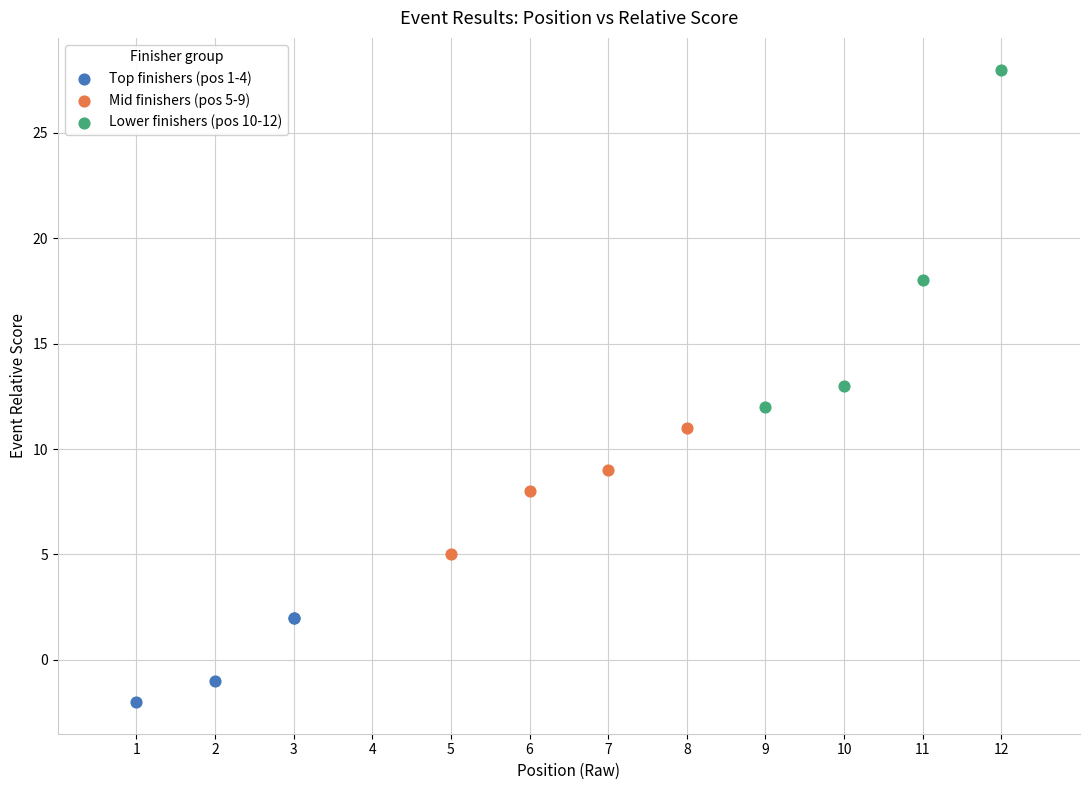

Which series reaches the minimum Y coordinate?

Top finishers (pos 1-4)